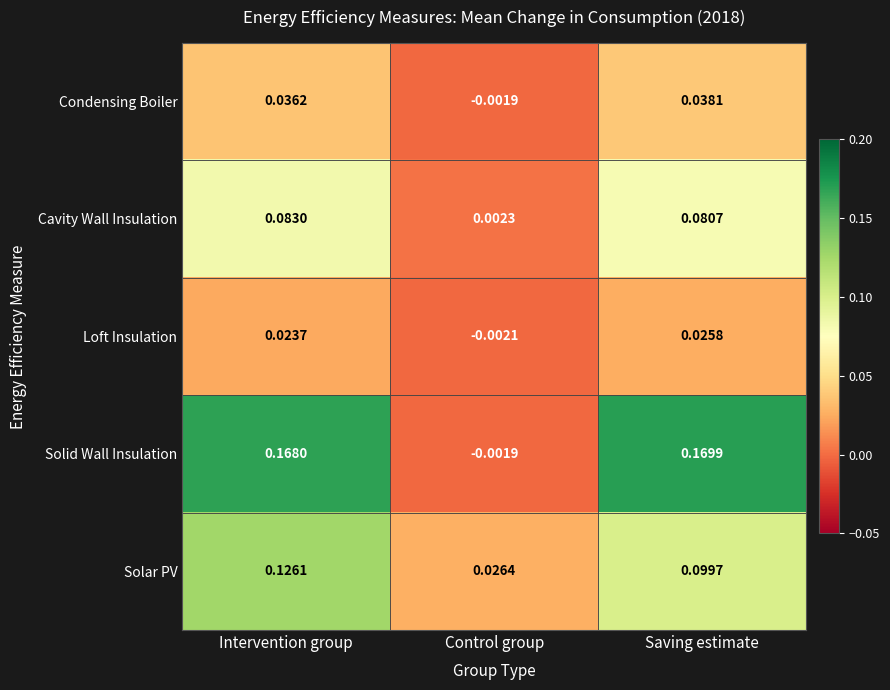

At which label does Solid Wall Insulation first exceed 0?

Intervention group